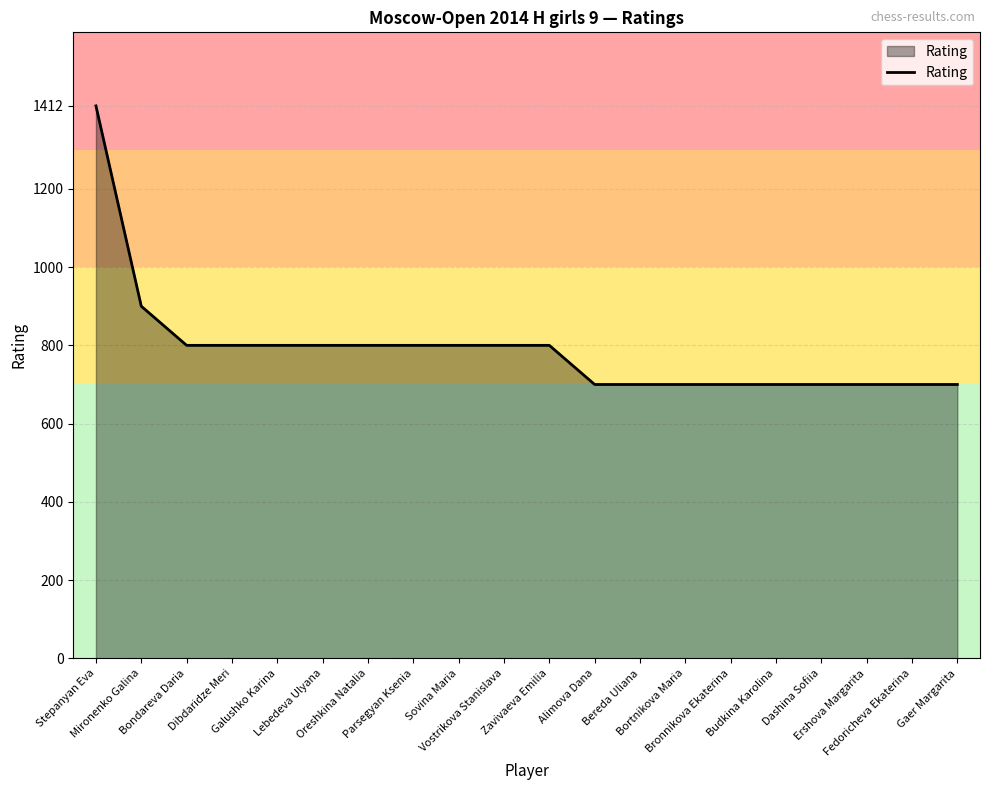

What is the minimum value shown in the chart?

700